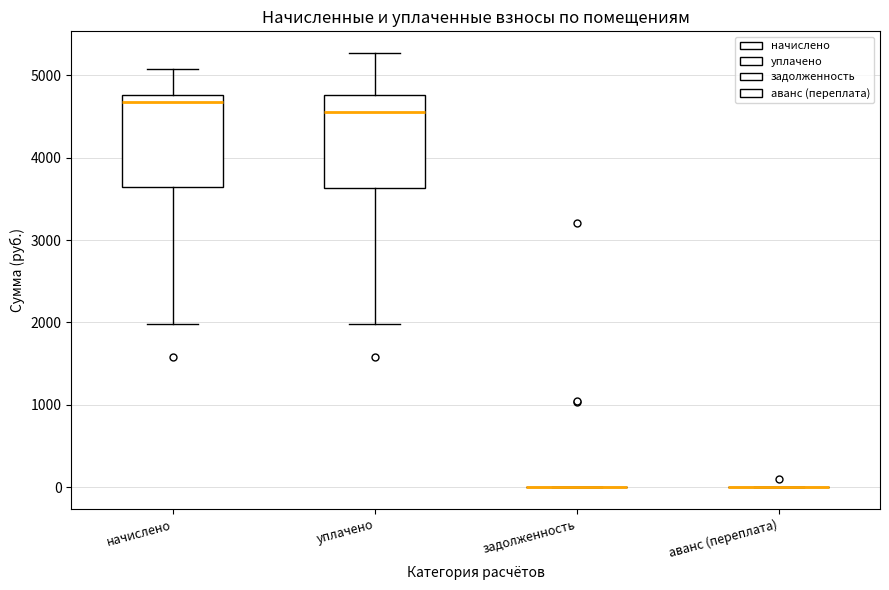

Reading left to right, read every box against the y-axis: the position of its median line, the range the box covers, and the ends of its whiskers. The values are not printed on the chart, so give them approximately, as read against the axis.

начислено: median 4700, box 3600 to 4800, whiskers 2000 to 5100
уплачено: median 4600, box 3600 to 4800, whiskers 2000 to 5300
задолженность: box collapsed to a line at 0, whiskers 0 to 0
аванс (переплата): box collapsed to a line at 0, whiskers 0 to 0